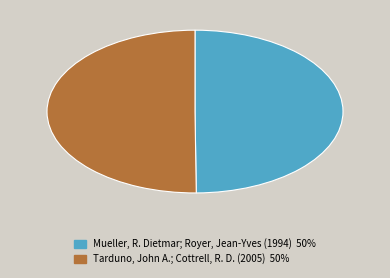

What is the ratio of the value at Mueller, R. Dietmar; Royer, Jean-Yves (1994) 50% to the value at Tarduno, John A.; Cottrell, R. D. (2005) 50%?

1.0